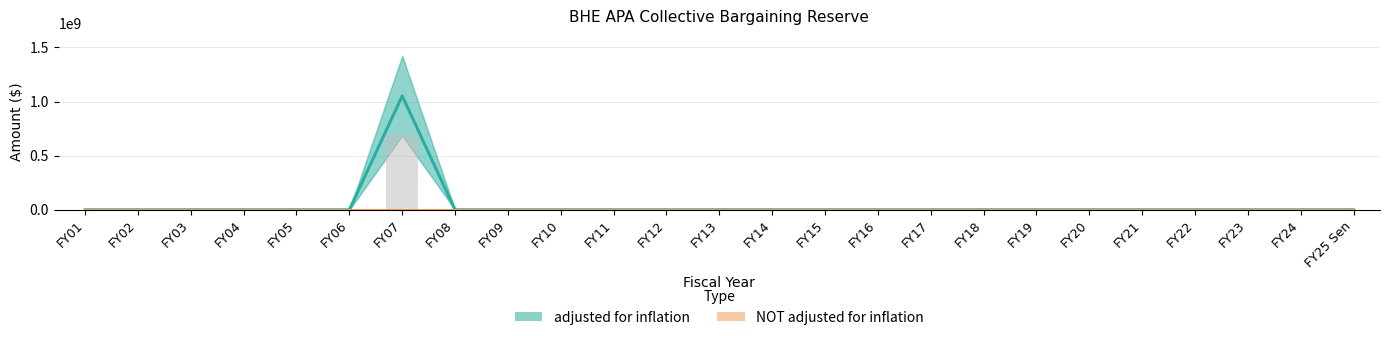

Rank the series by their average value, from lowest to highest.

NOT adjusted for inflation, adjusted for inflation